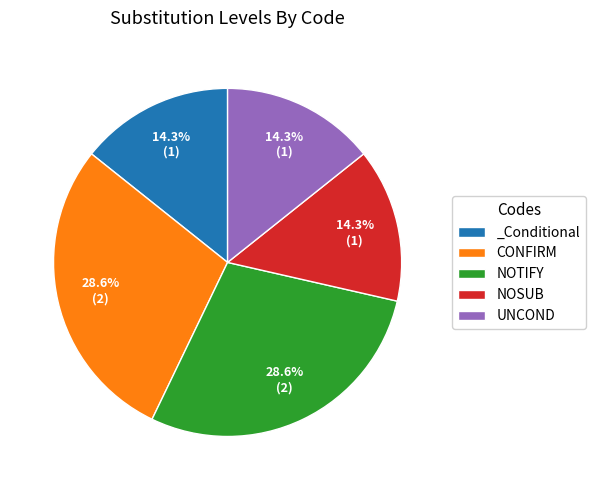

To the nearest percent, what is the combined percentage of NOSUB and NOTIFY?

43%